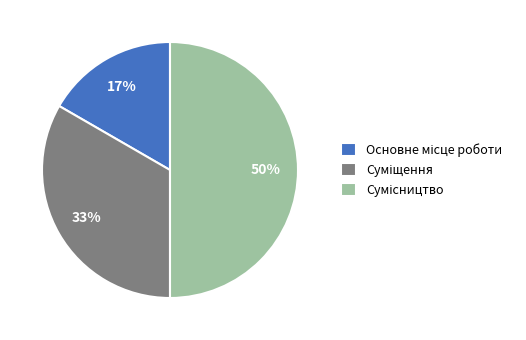

To the nearest percent, what is the difference between the largest and smallest slice percentages?

33%